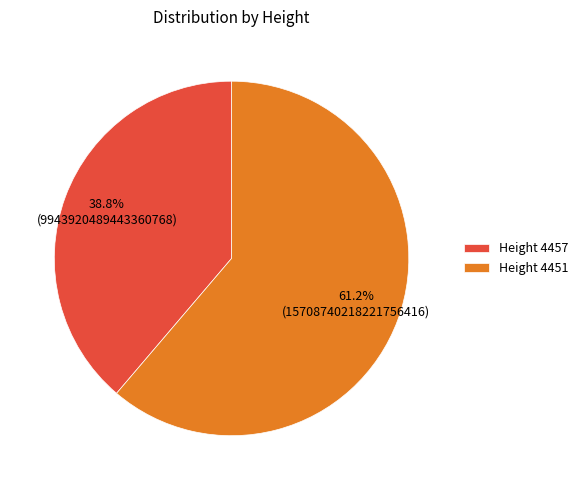

What is the ratio of the value at Height 4457 to the value at Height 4451?

0.6